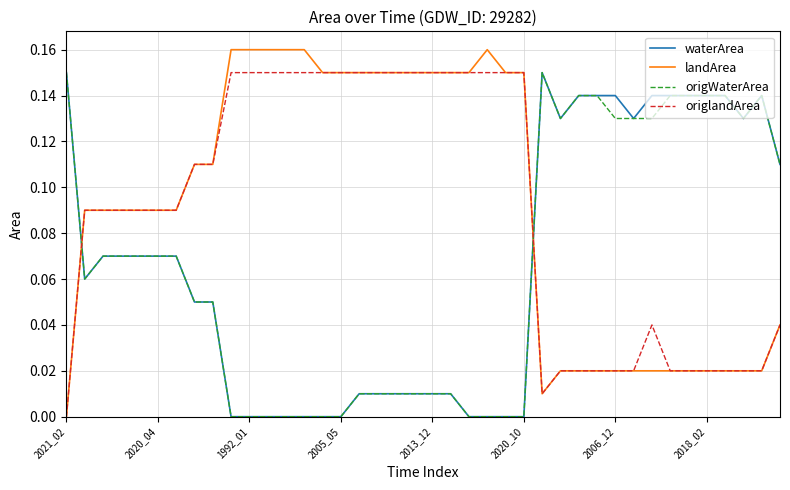

Which series ends up on top after the final intersection of waterArea and origlandArea?

waterArea